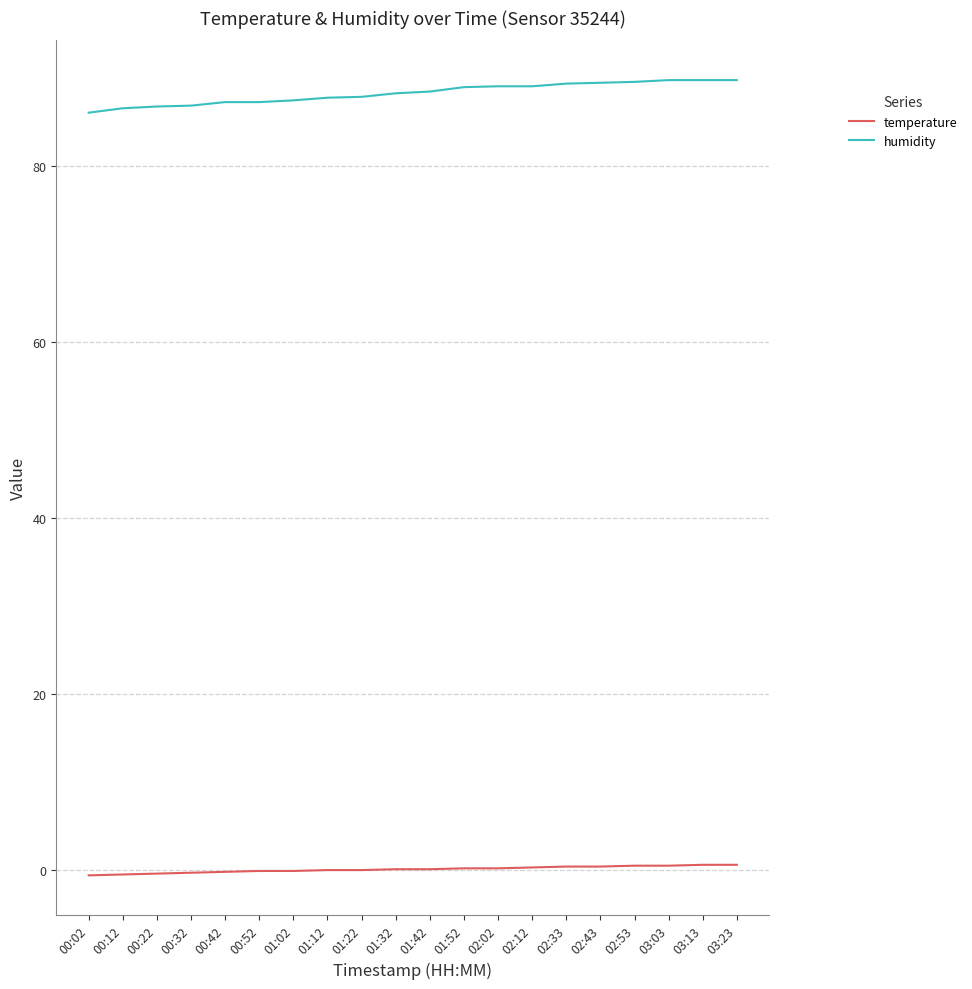

Rank the series by their maximum value, from lowest to highest.

temperature, humidity